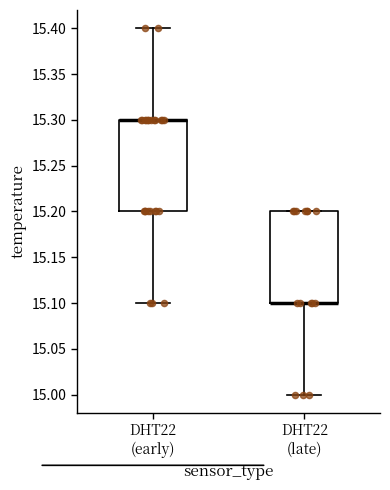

Where is the upper edge of the box for DHT22 (late) on the y-axis? The values are not printed on the chart, so give them approximately, as read against the axis.

15.2